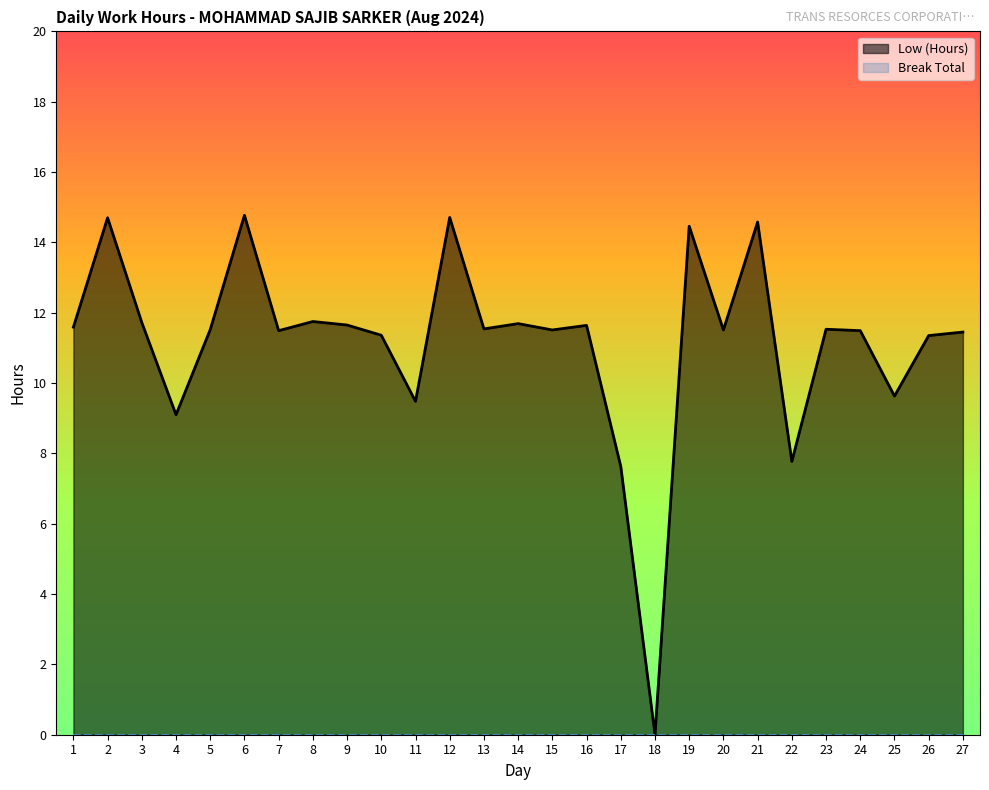

Rank the categories by value from highest to lowest.

6, 12, 2, 21, 19, 8, 3, 14, 9, 16, 1, 13, 23, 5, 15, 20, 7, 24, 27, 10, 26, 25, 11, 4, 22, 17, 18